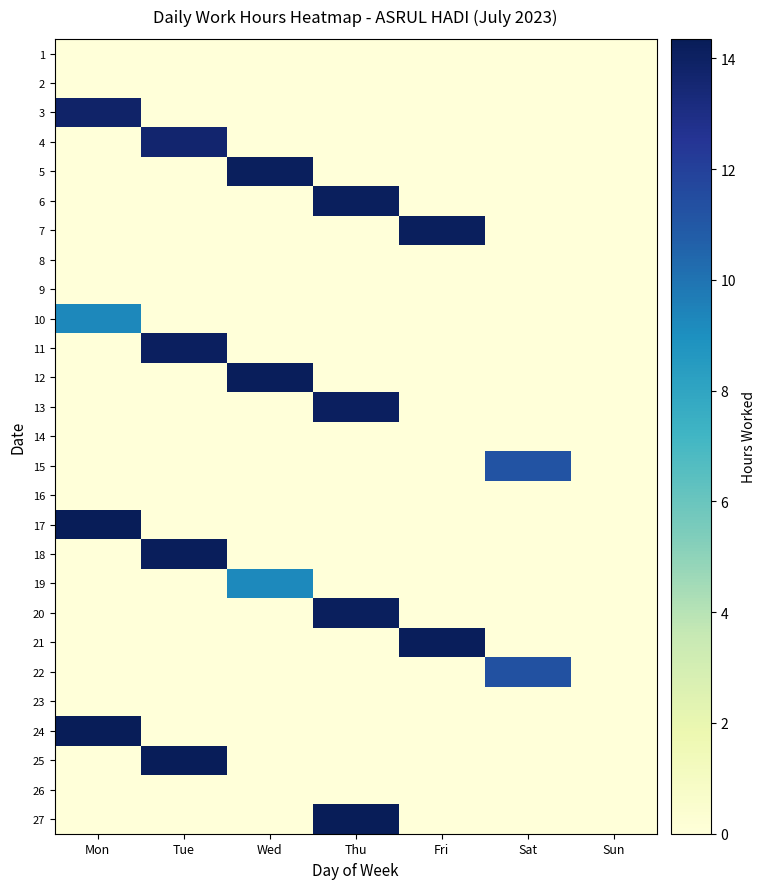

Between Fri and Mon, which is larger?

Fri